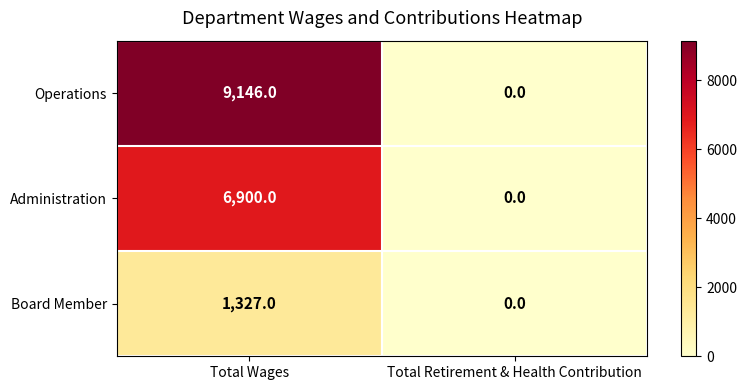

The value of Administration at Total Retirement & Health Contribution is 0. True or false?

True